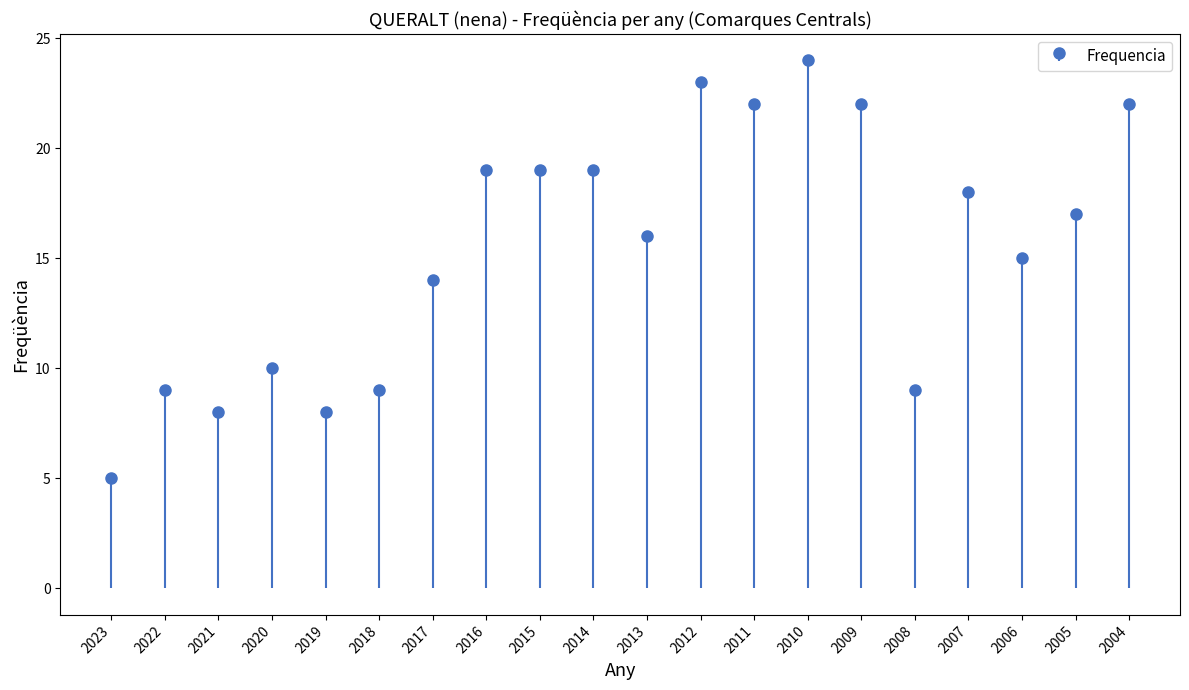

The chart shows a value of 42 at 2010. True or false?

False